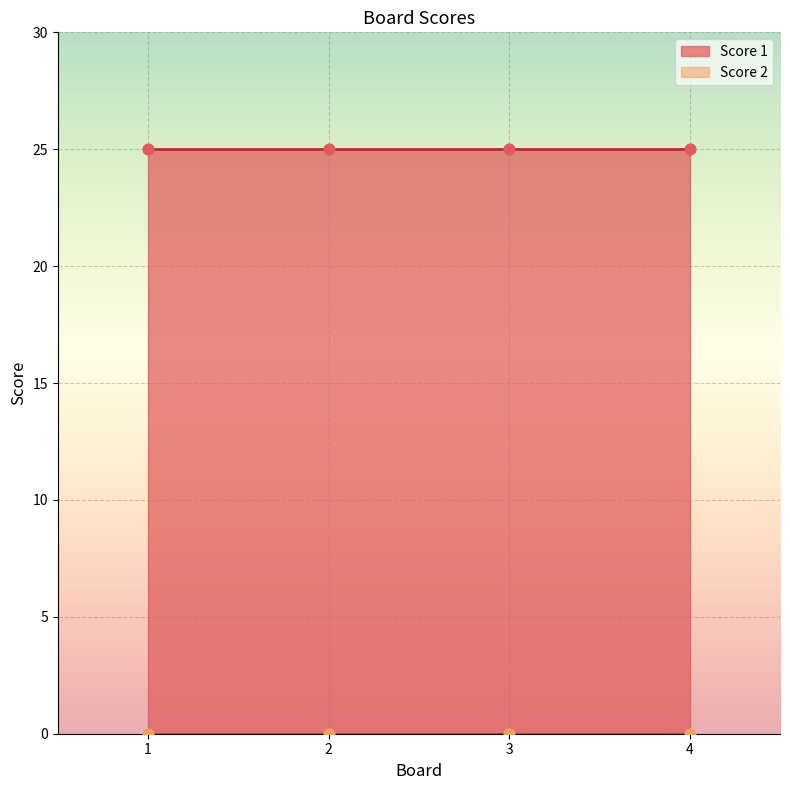

Which series has the widest spread of Y values?

Score 1